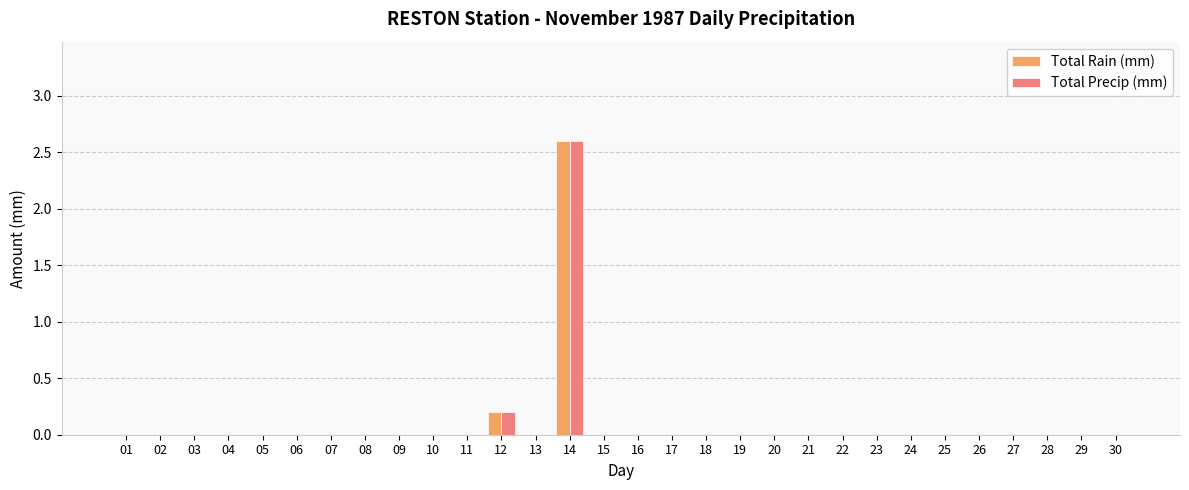

At which category is the sum across all series the highest?

14